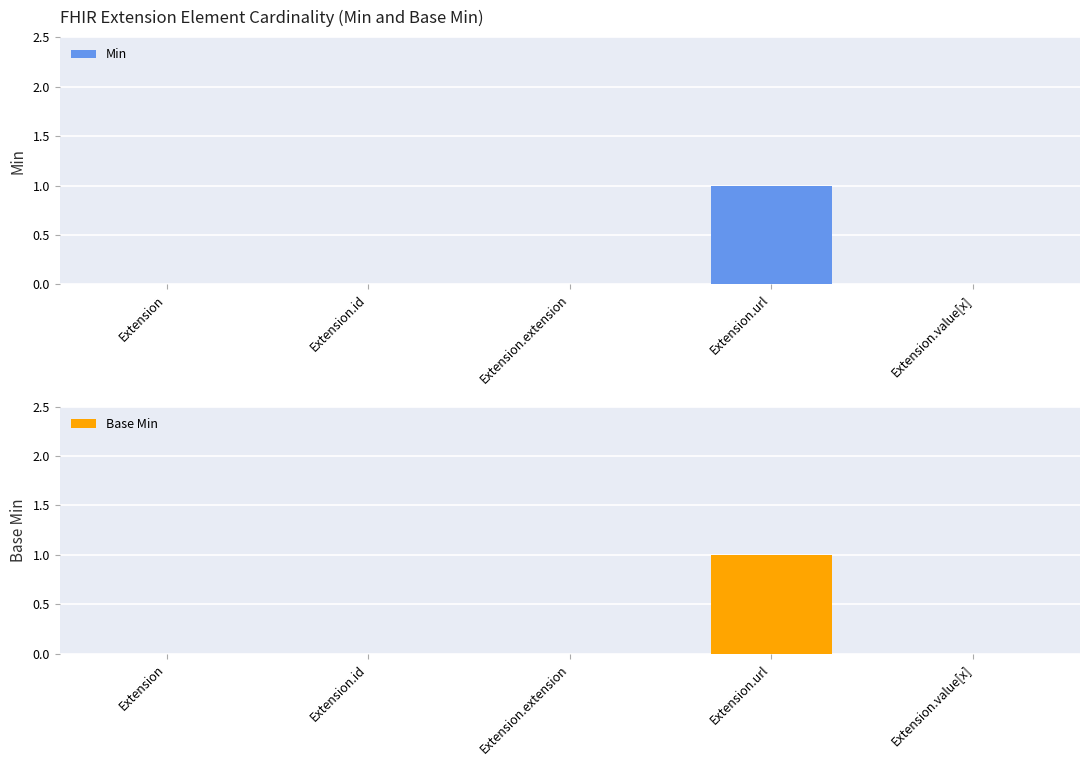

Which has a higher value, Extension.id or Extension.extension?

Extension.id